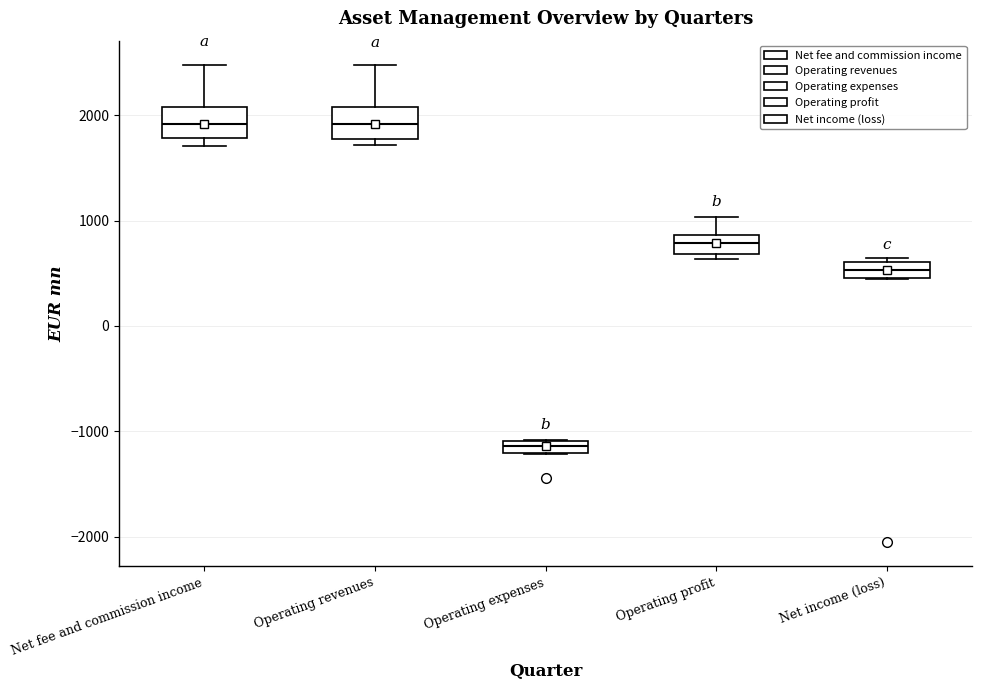

Where is the lower edge of the box for Net income (loss) on the y-axis? The values are not printed on the chart, so give them approximately, as read against the axis.

500